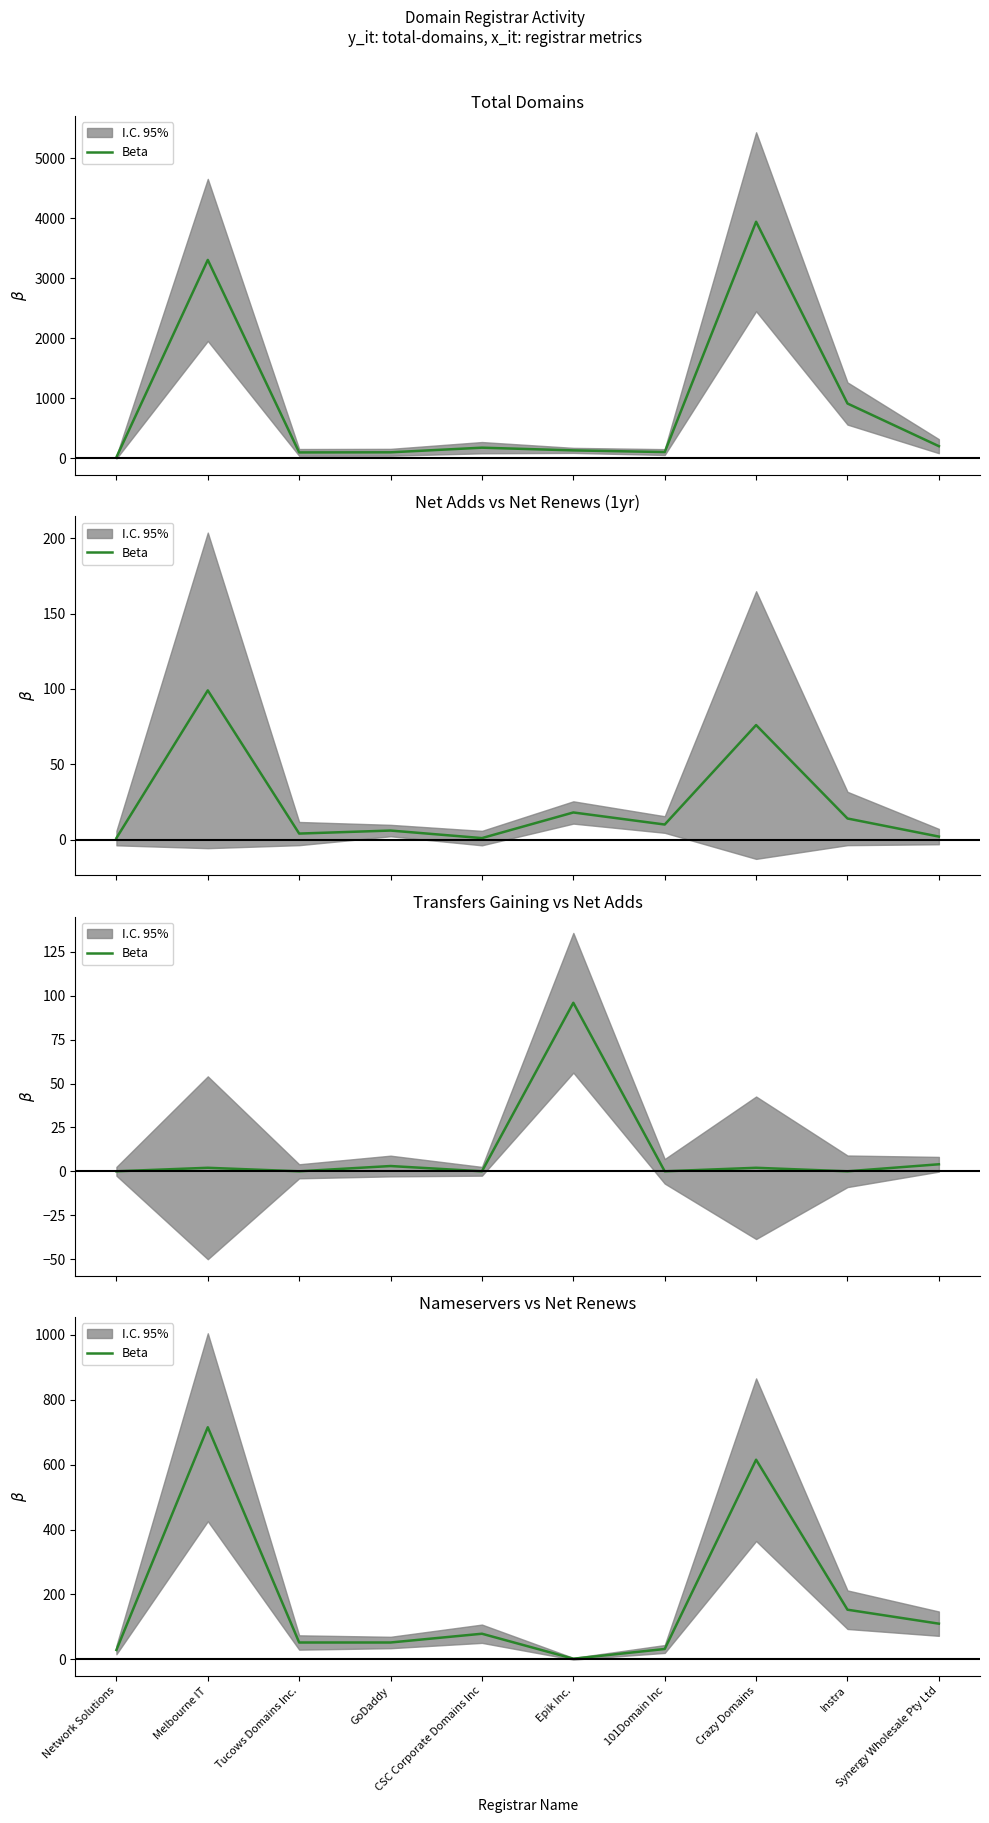

The value at Tucows Domains Inc. is 52. True or false?

True